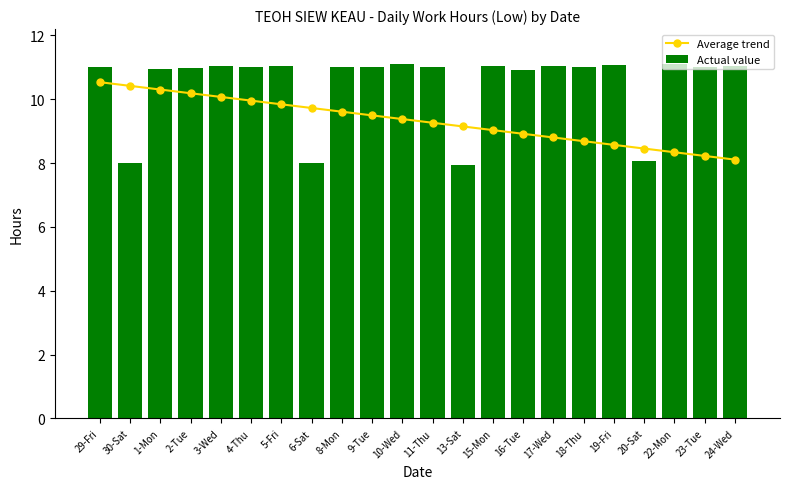

What is the sum of all Average trend values?

205.1